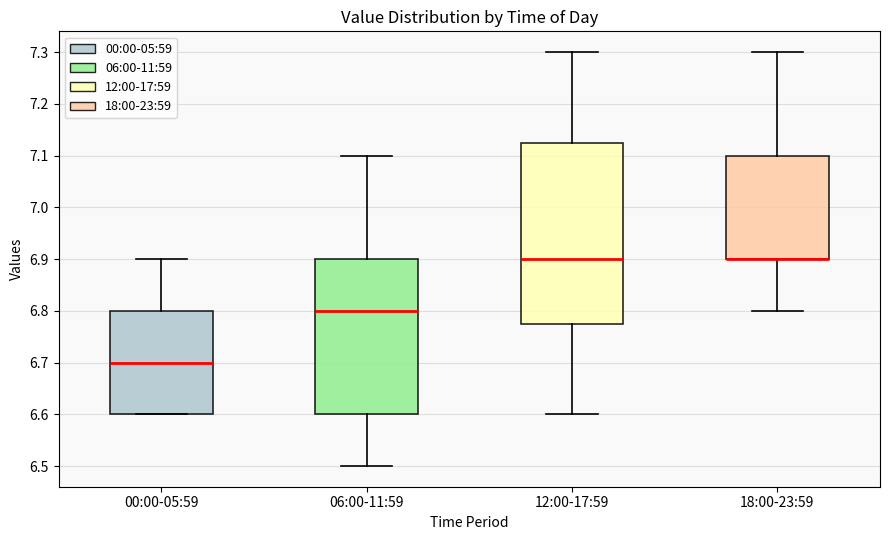

Reading left to right, transcribe this box plot: for each box, give where its median line is, the range the box spans, and where its two whiskers end, as read against the y-axis. The values are not printed on the chart, so give them approximately, as read against the axis.

00:00-05:59: median 6.70, box 6.60 to 6.80, whiskers 6.60 to 6.90
06:00-11:59: median 6.80, box 6.60 to 6.90, whiskers 6.50 to 7.10
12:00-17:59: median 6.90, box 6.78 to 7.13, whiskers 6.60 to 7.30
18:00-23:59: median 6.90 (drawn on the box's lower edge), box 6.90 to 7.10, whiskers 6.80 to 7.30